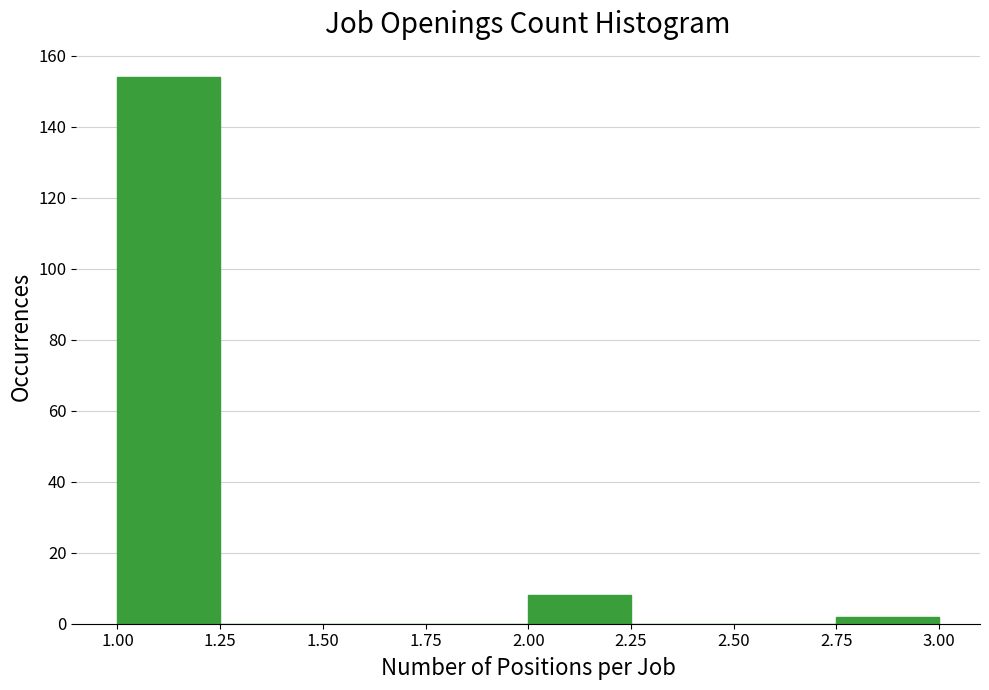

Reading left to right, list every bar in this chart as the range it spans on the x-axis followed by its height. The values are not printed on the chart, so give them approximately, as read against the axis.

1.00 to 1.25: 154
1.25 to 1.50: 0
1.50 to 1.75: 0
1.75 to 2.00: 0
2.00 to 2.25: 8
2.25 to 2.50: 0
2.50 to 2.75: 0
2.75 to 3.00: 2